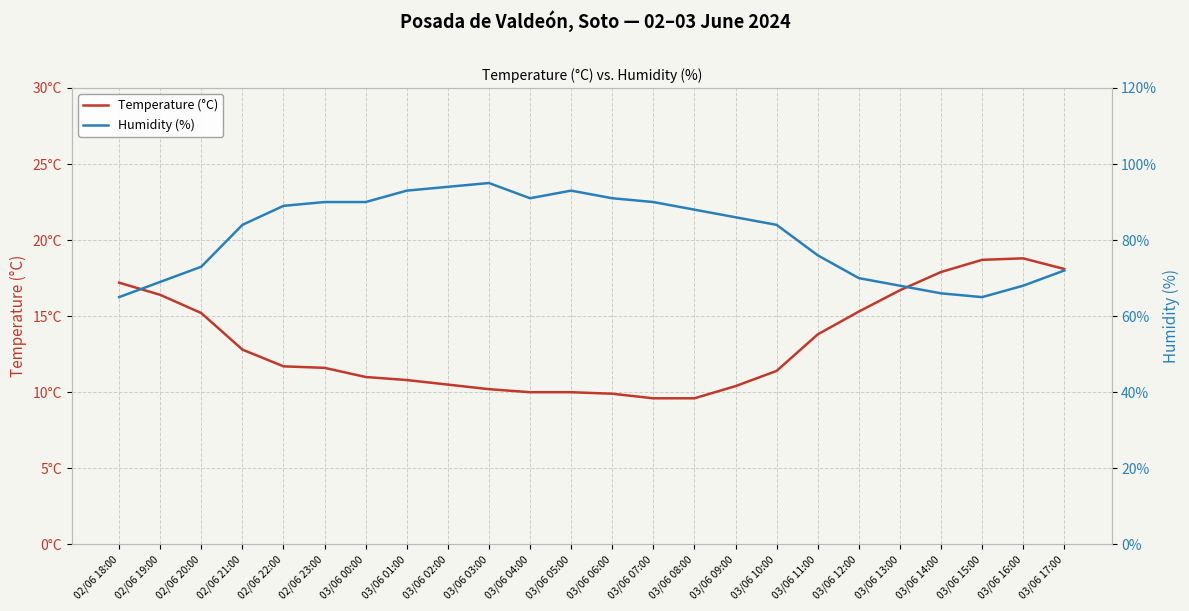

What is the label of the 7th point from the right?

03/06 11:00